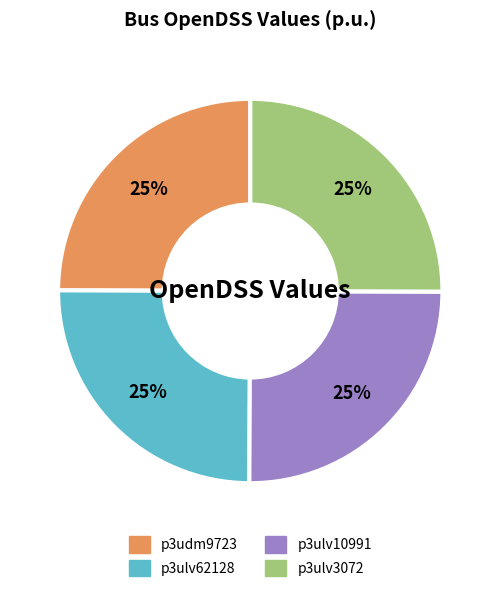

Approximately how many times larger is the value at p3ulv3072 compared to p3ulv10991?

1.0